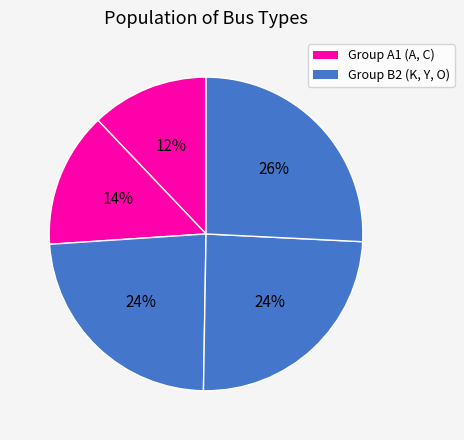

Which slice is the smallest?

A